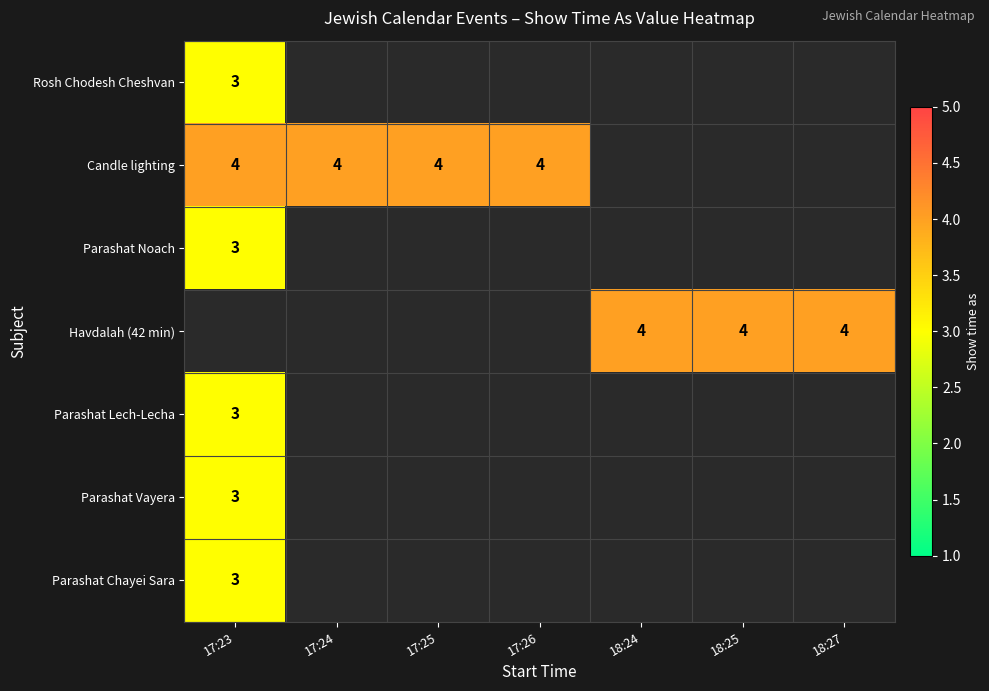

Is it true that Parashat Noach equals 5 at 17:23?

False